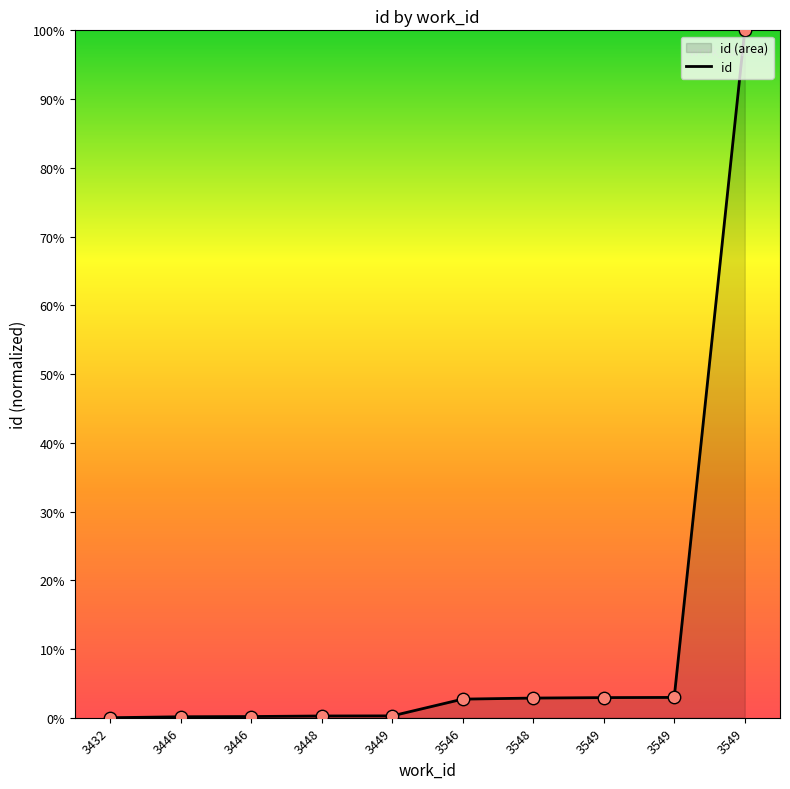

Between 3549 and 3548, which is larger?

3549